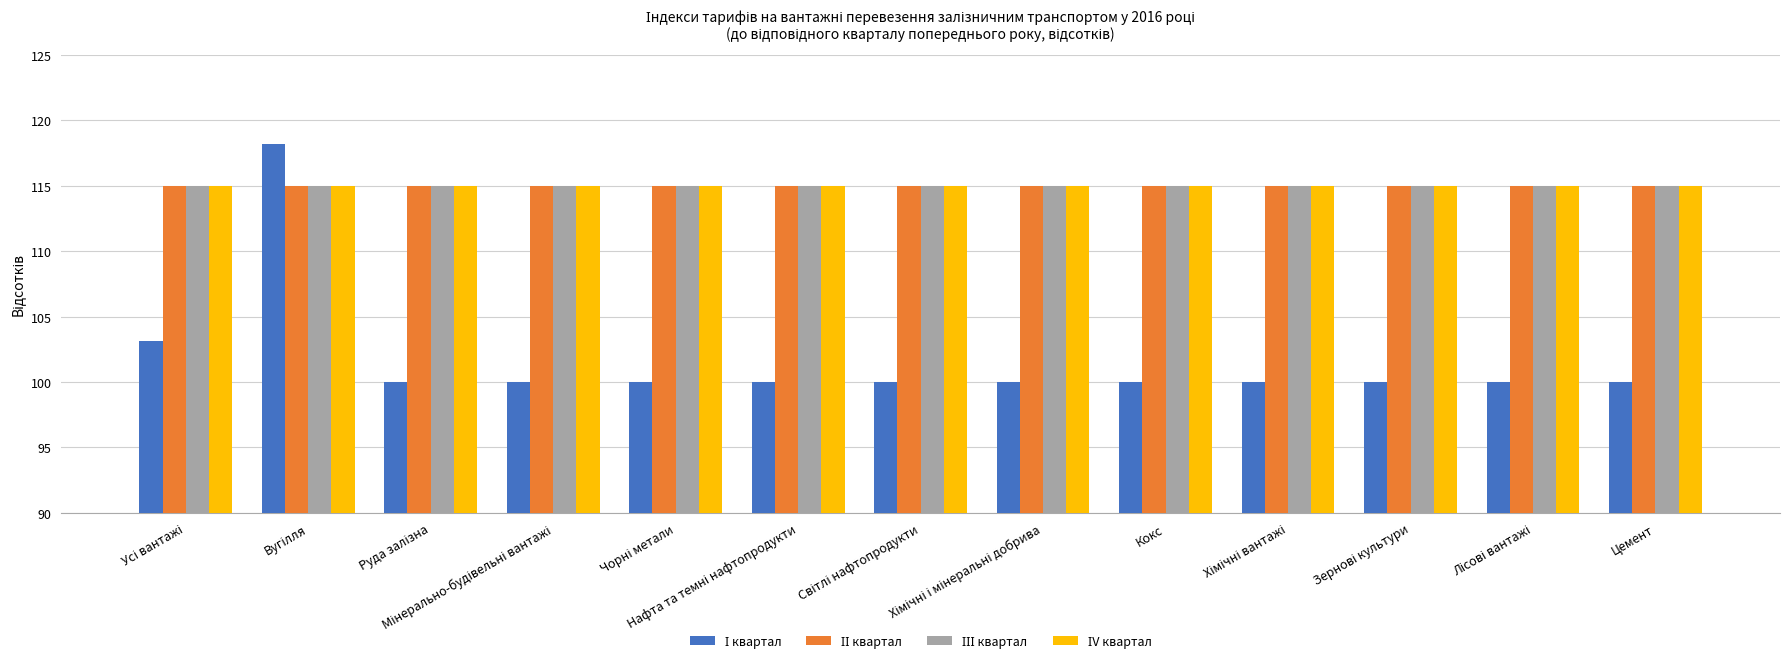

What is the smallest value displayed?

100.0